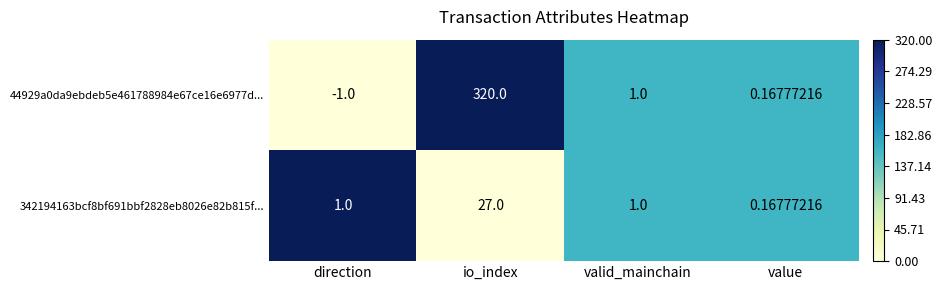

How many distinct data groups are displayed?

2